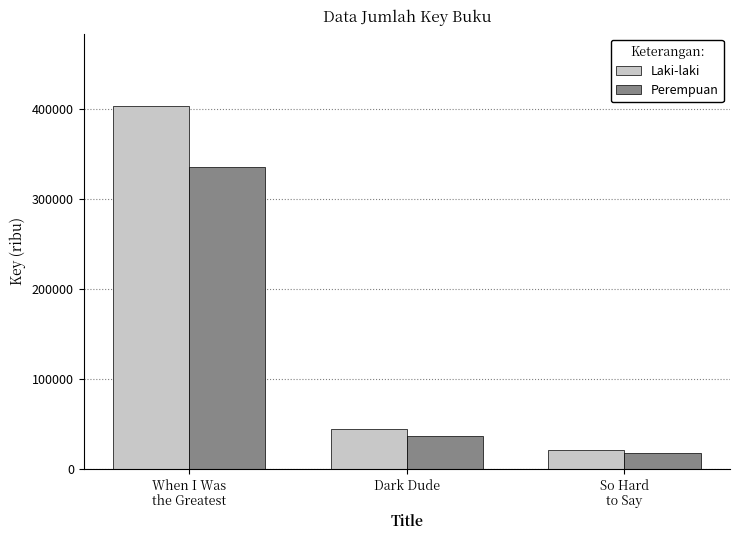

List the series in order of their peak value, lowest first.

Perempuan, Laki-laki